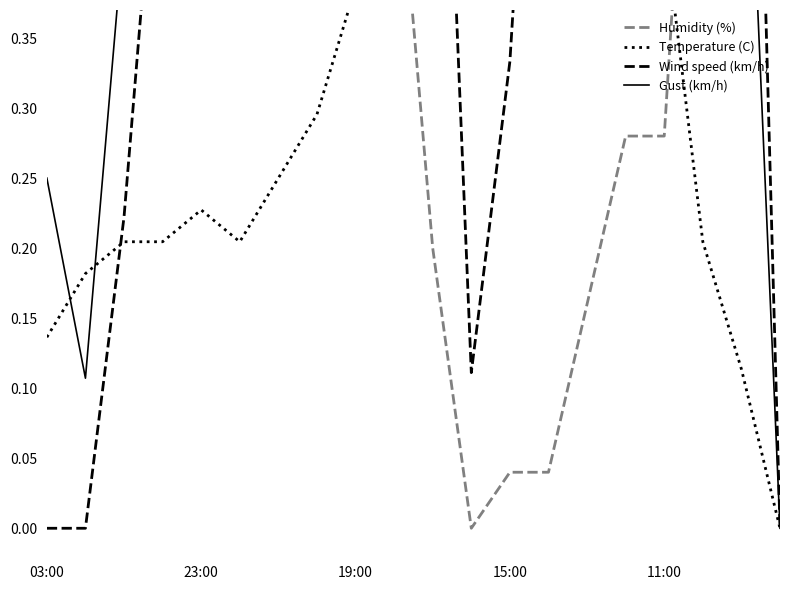

What is the average value of the Wind speed (km/h) series?

0.5